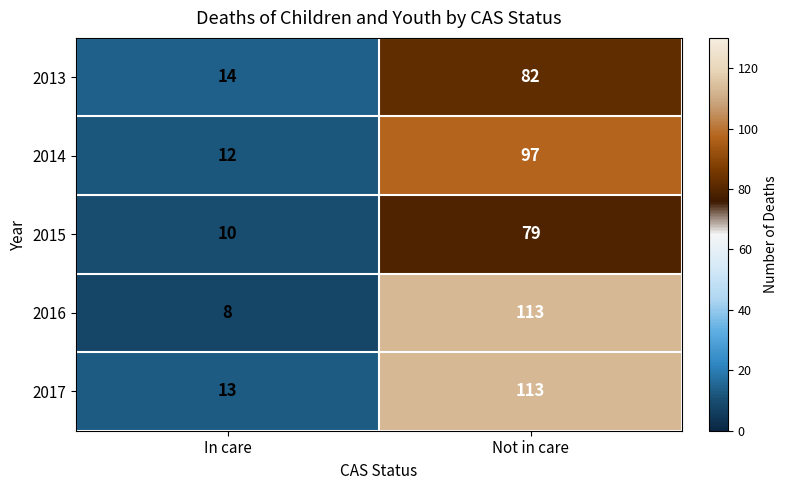

Is it true that 2016 equals 8 at In care?

True